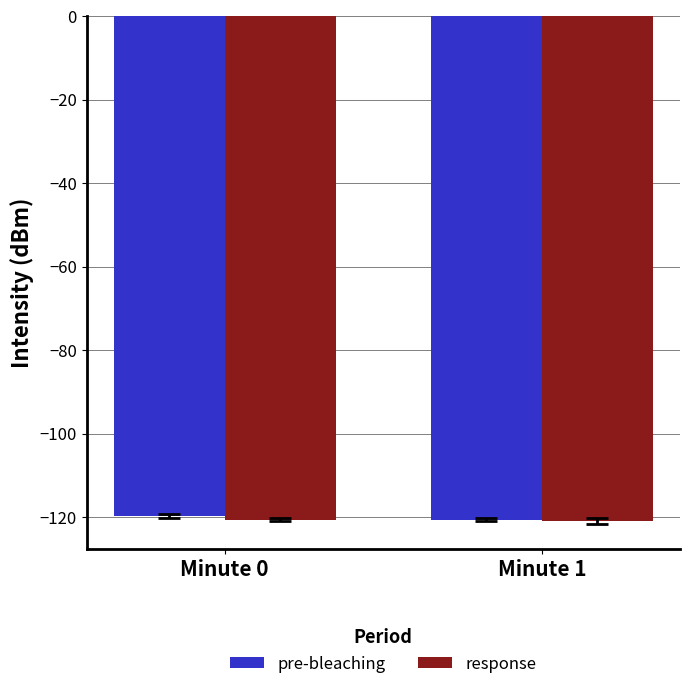

What is the value of the pre-bleaching bar at the 2nd from the left?

-120.7